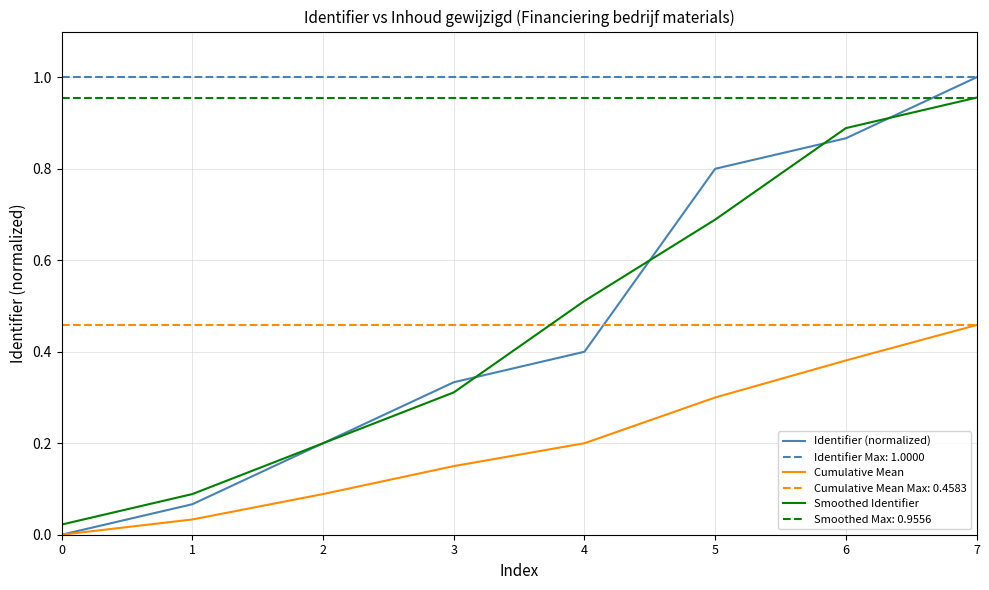

At which category does the chart reach its peak across all series?

7